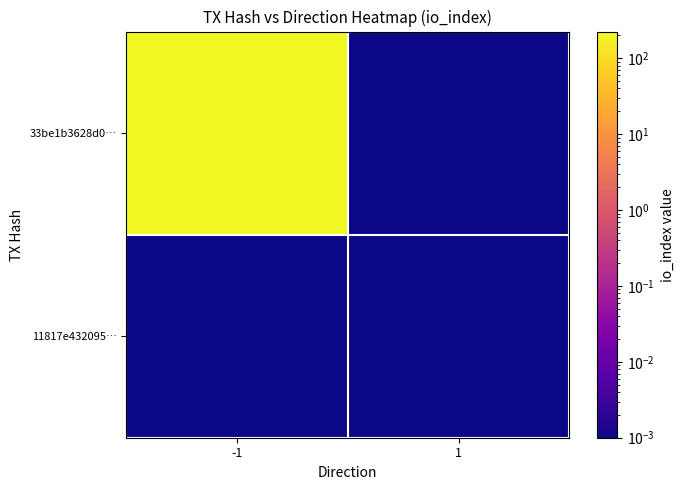

Reading right to left, list all the values displayed in this chart.

33be1b3628d0…: 1=0.0	-1=224.0
11817e432095…: 1=0.0	-1=0.0